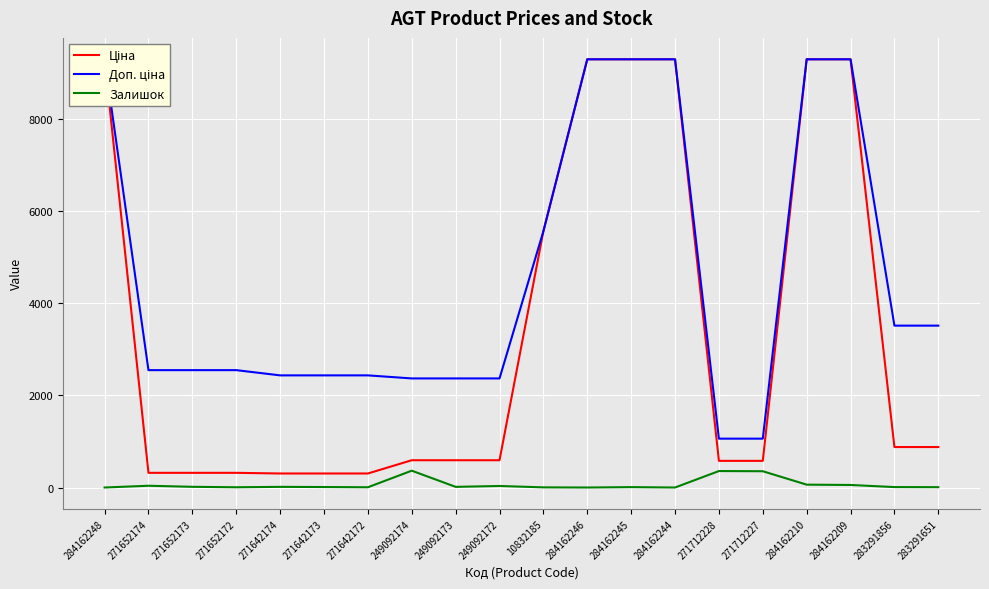

What is the difference between the Доп. ціна values at 249092174 and 284162246?

6923.9